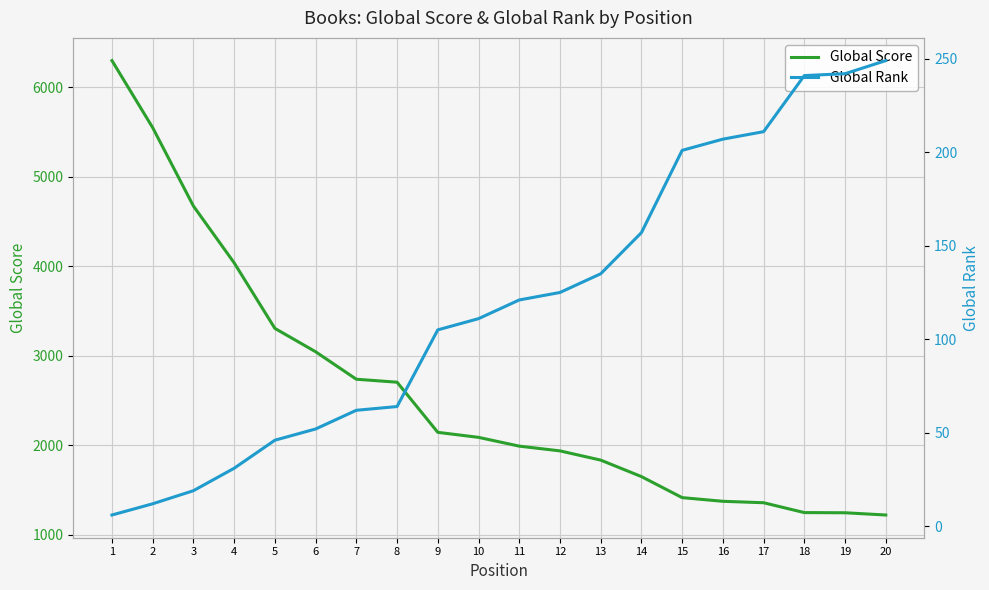

The value of Global Rank at 6 is 35. True or false?

False